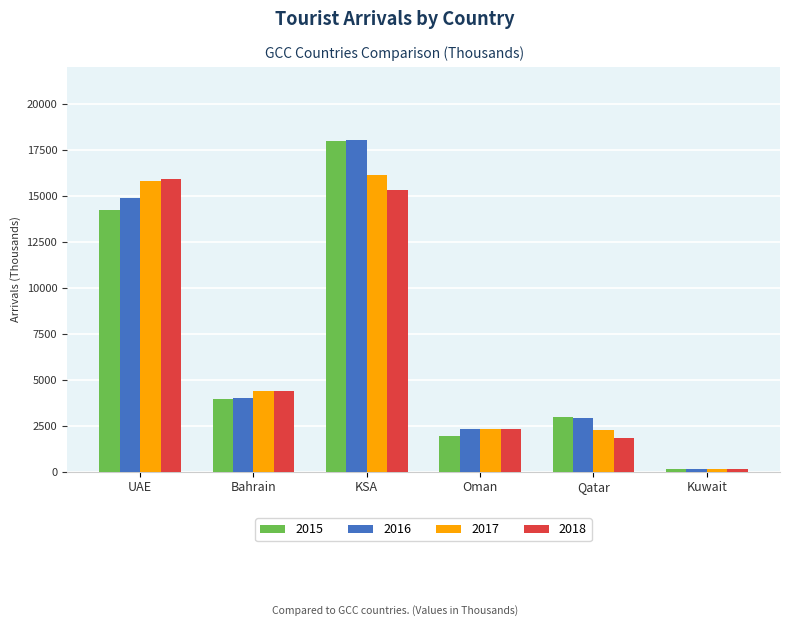

Which category has the highest value across all series?

KSA